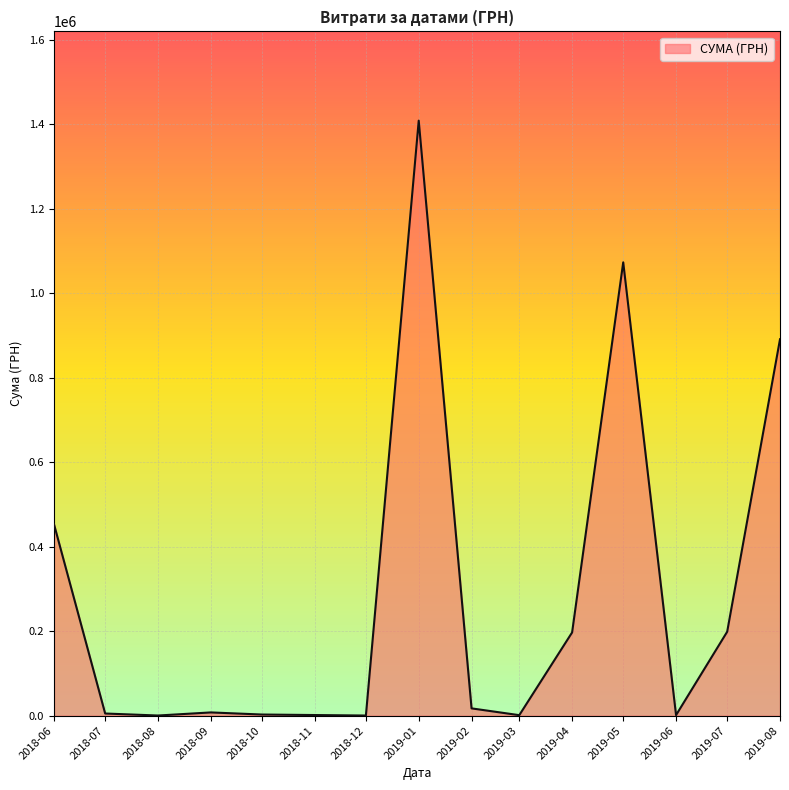

Where is the data nearest to the value 704572?

2019-08